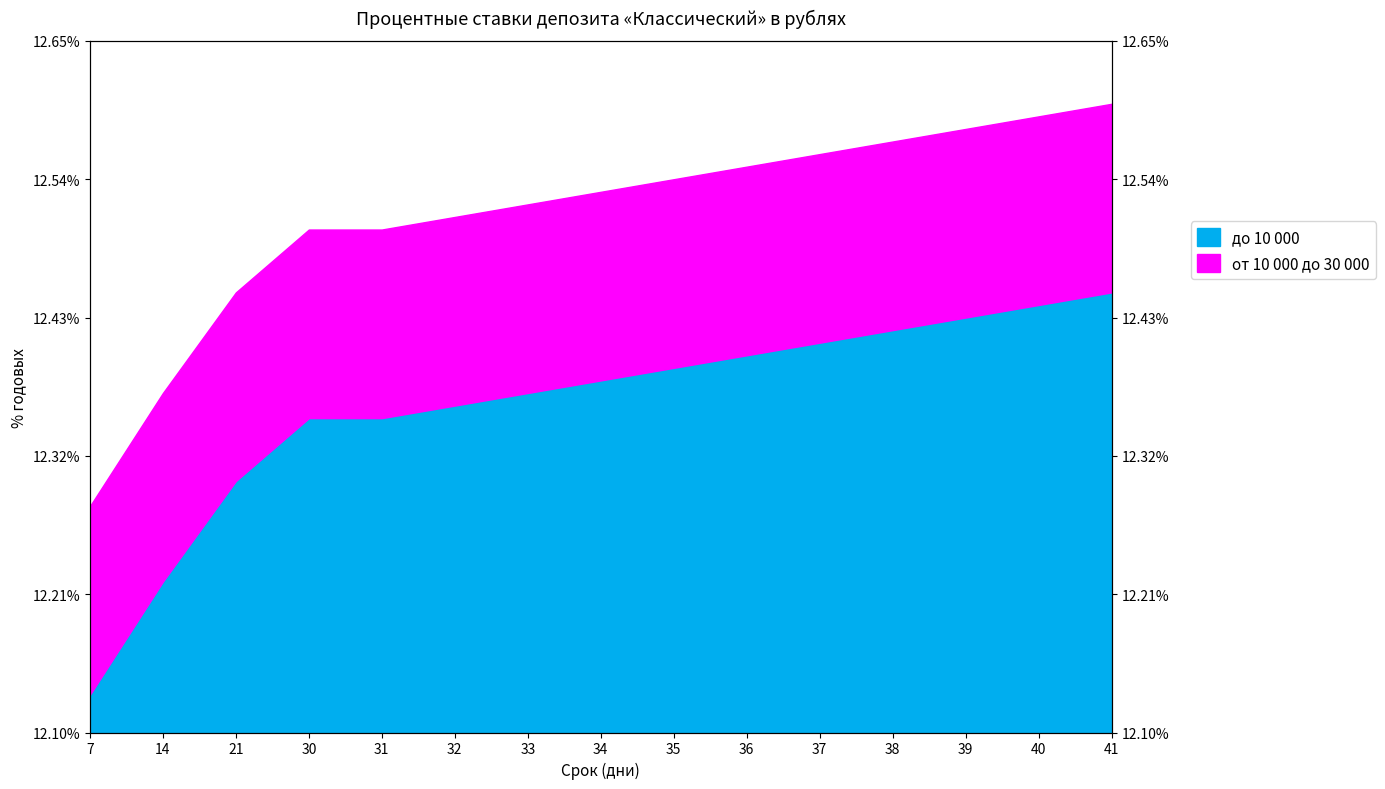

Which series changed the most between 21 and 41?

до 10 000